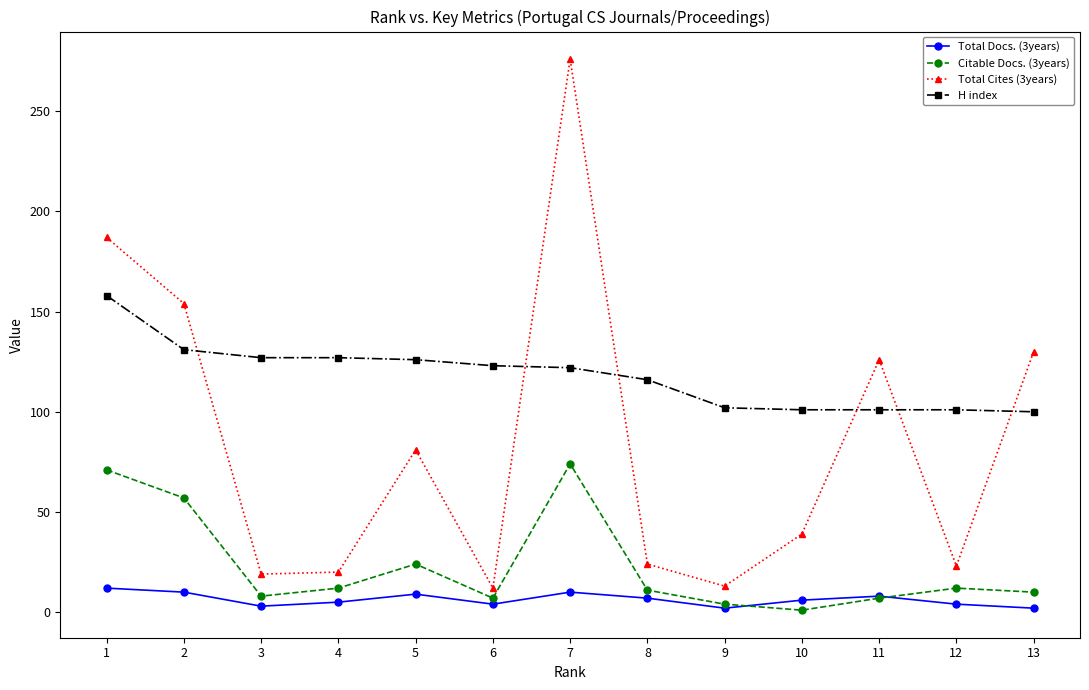

Where does the H index series first go above 122?

1